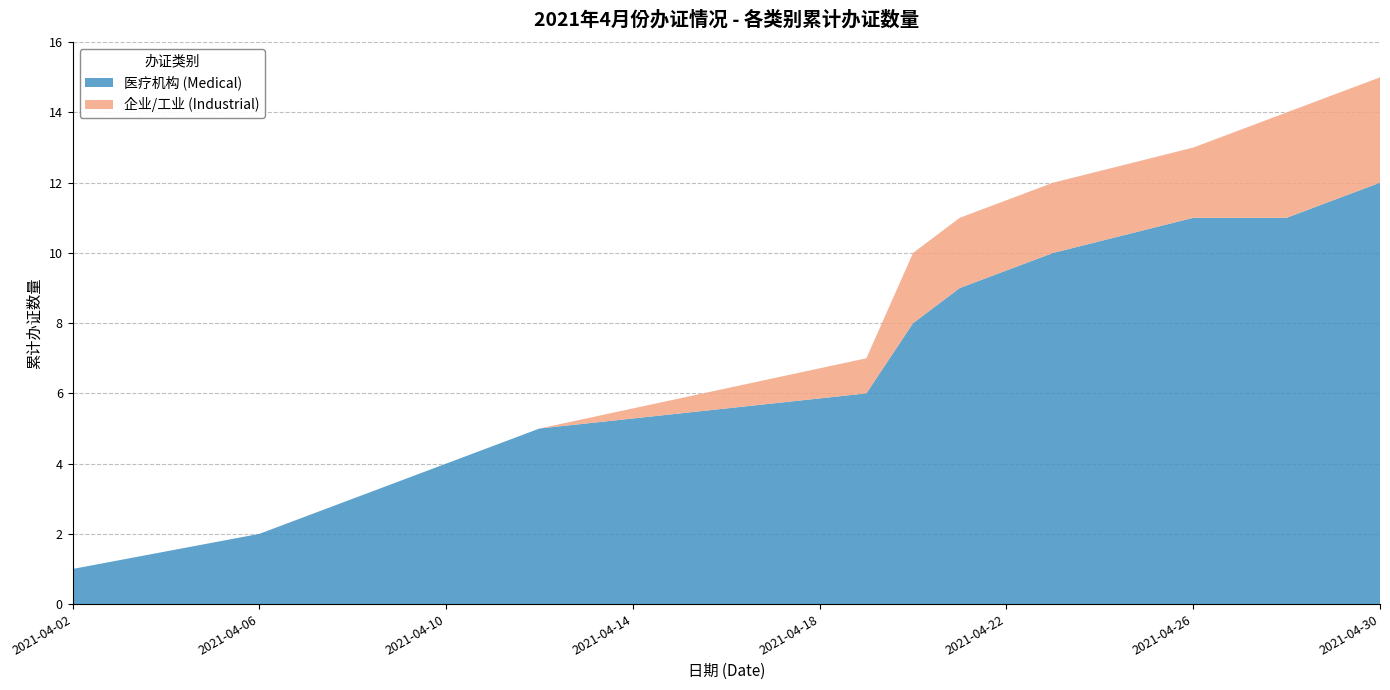

At which category is the sum across all series the highest?

2021-04-30